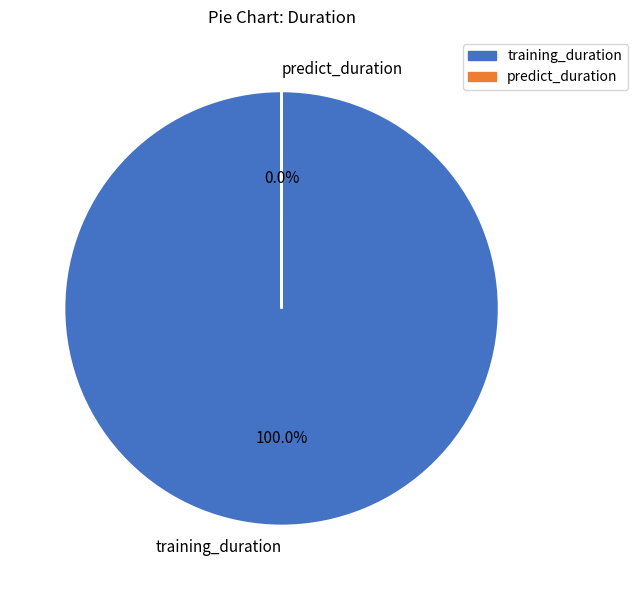

Is training_duration the majority of the pie?

Yes